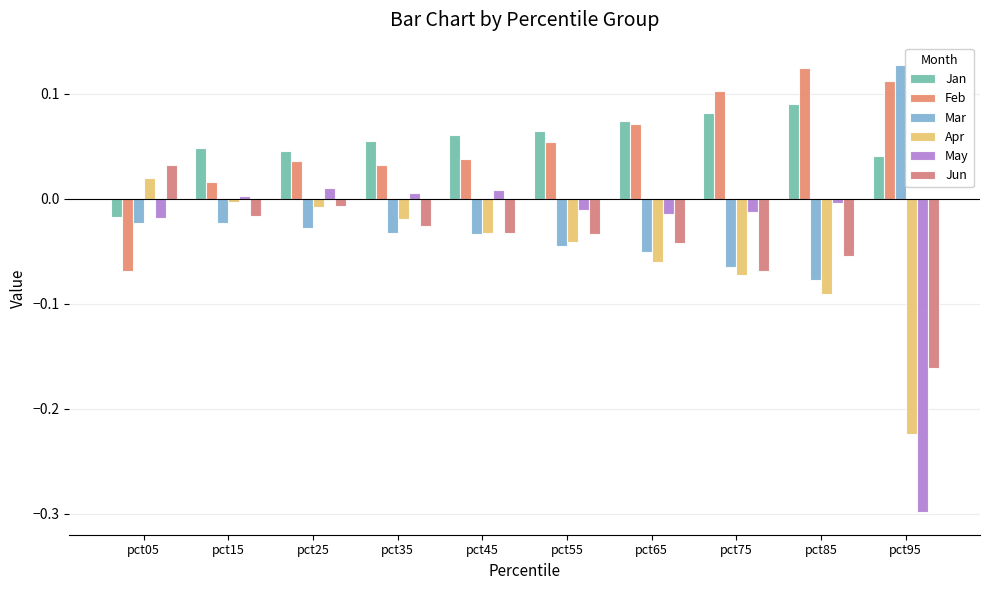

List the labels in order of Feb value, smallest first.

pct05, pct15, pct35, pct25, pct45, pct55, pct65, pct75, pct95, pct85